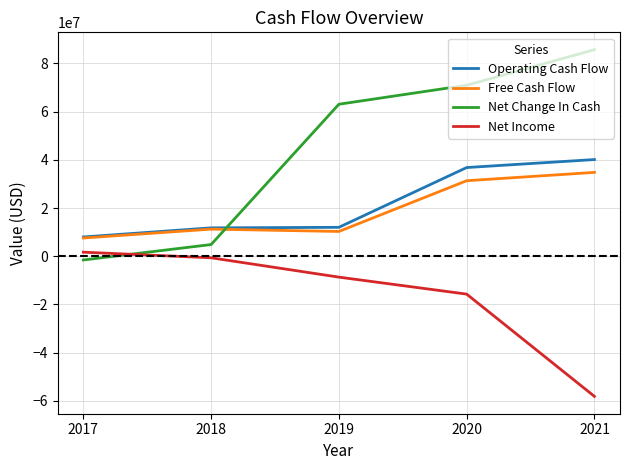

How many series are shown in this chart?

4